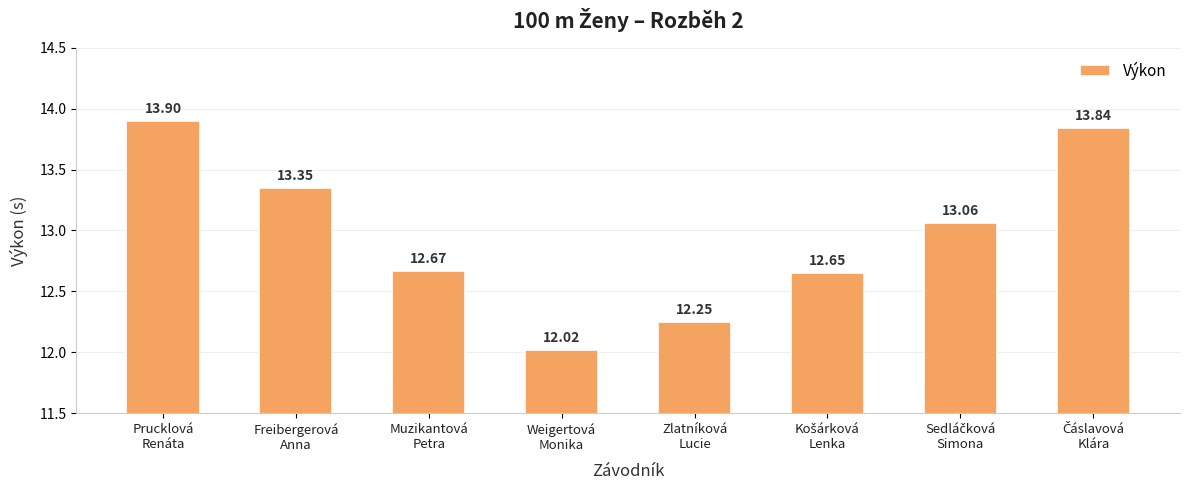

Is it true that the value at Weigertová
Monika is 6.7?

False